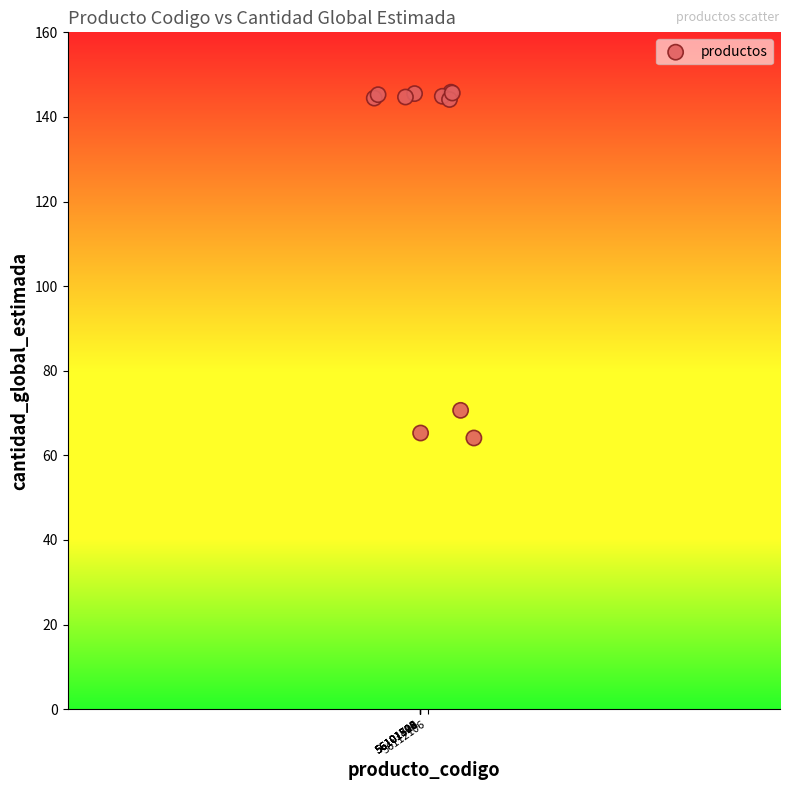

What Y value in the scatter plot is closest to 104?

70.6